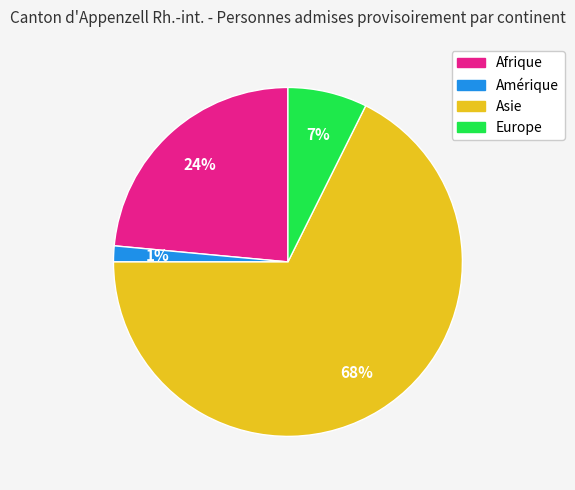

Rank the categories by value from lowest to highest.

Amérique, Europe, Afrique, Asie